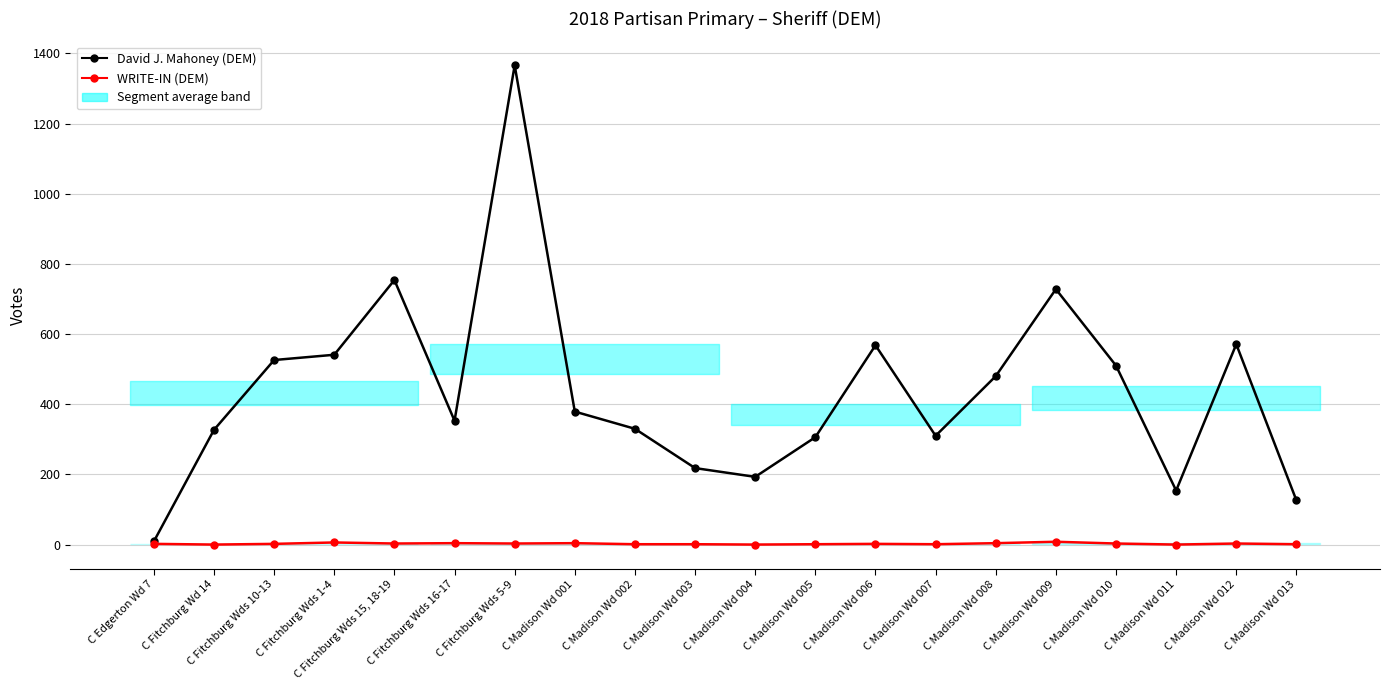

What is the value of the WRITE-IN (DEM) point at the 12th from the left?

1